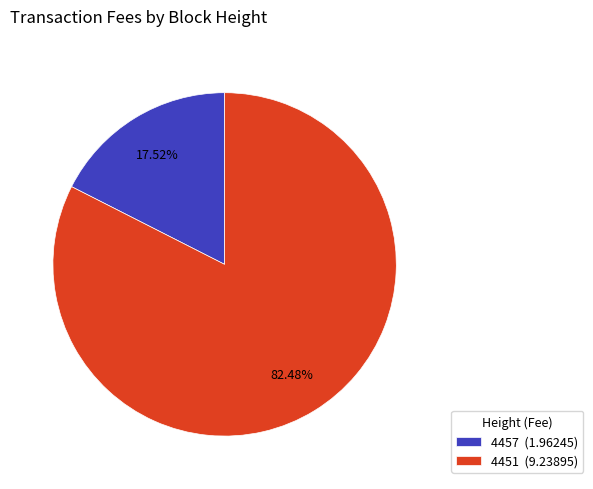

Approximately how many times larger is the value at 4451 compared to 4457?

4.7